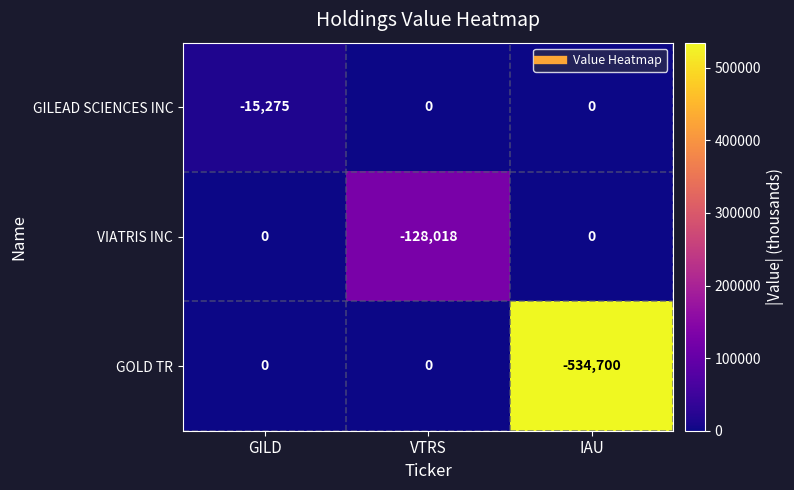

Count the VIATRIS INC values in the range -128018 to 0.

3